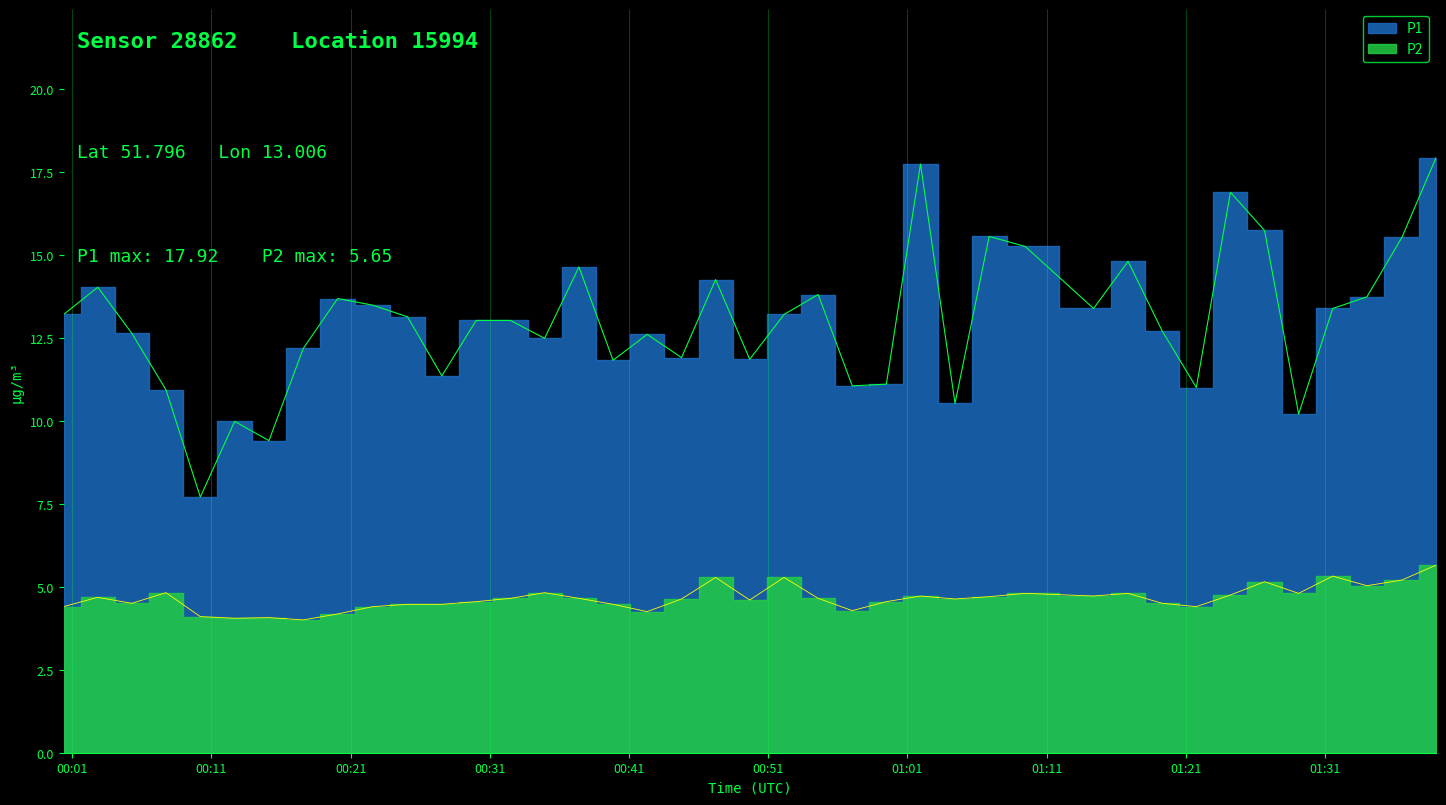

How many values in the P1 series exceed 13?

22